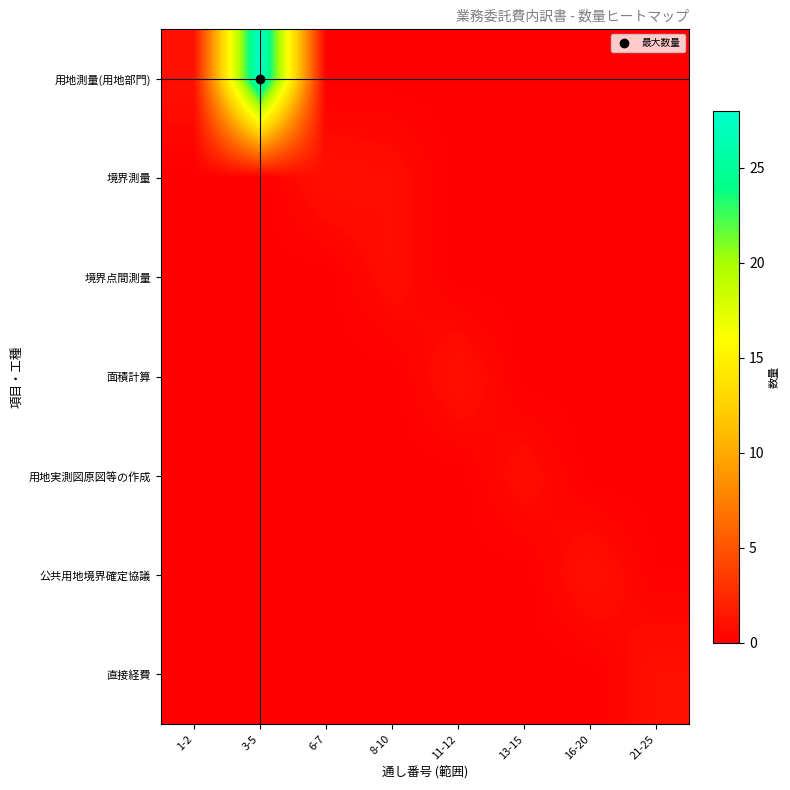

What is the difference between the highest and lowest values at 16-20?

1.0